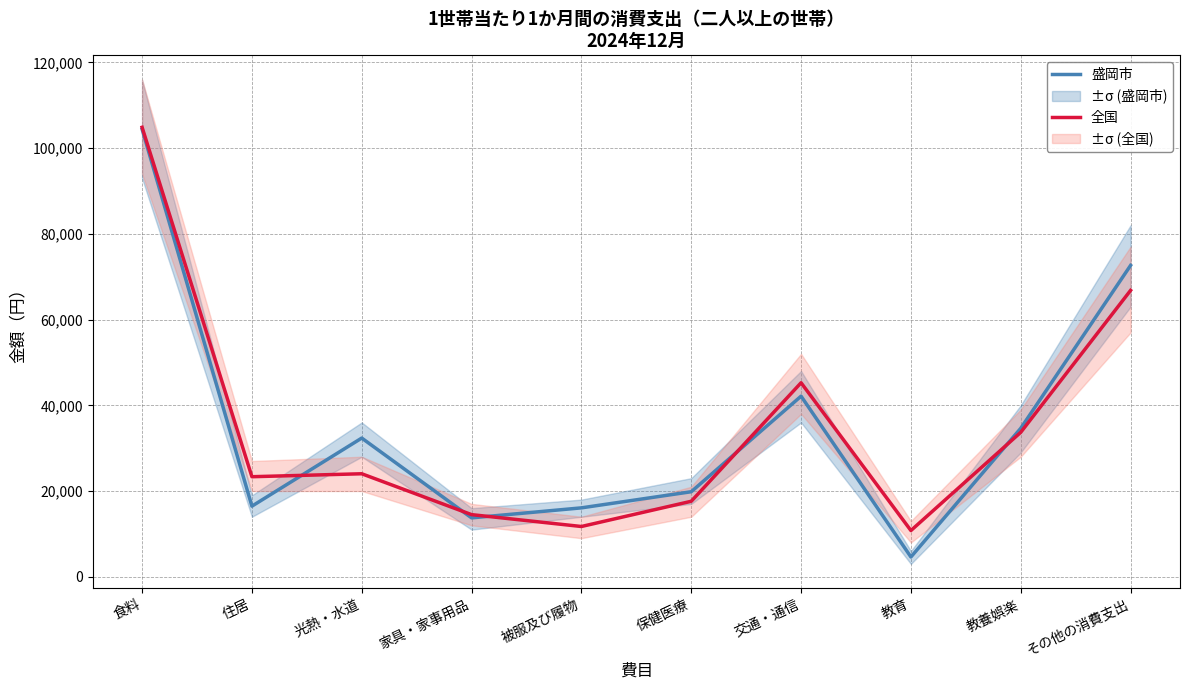

What is the sum of the 盛岡市 values at 保健医療 and 食料?

124275